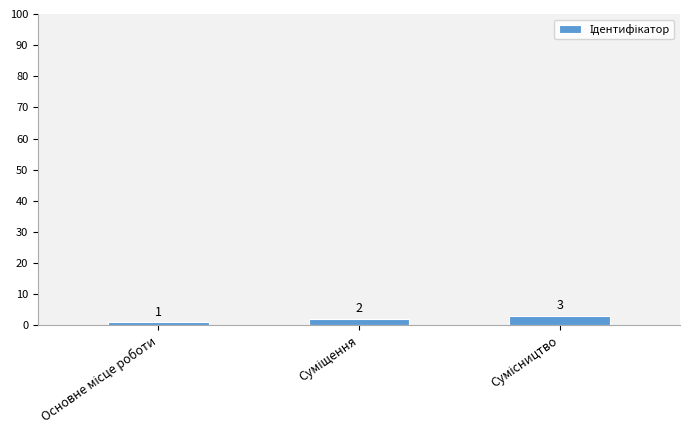

What is the maximum value shown in the chart?

3